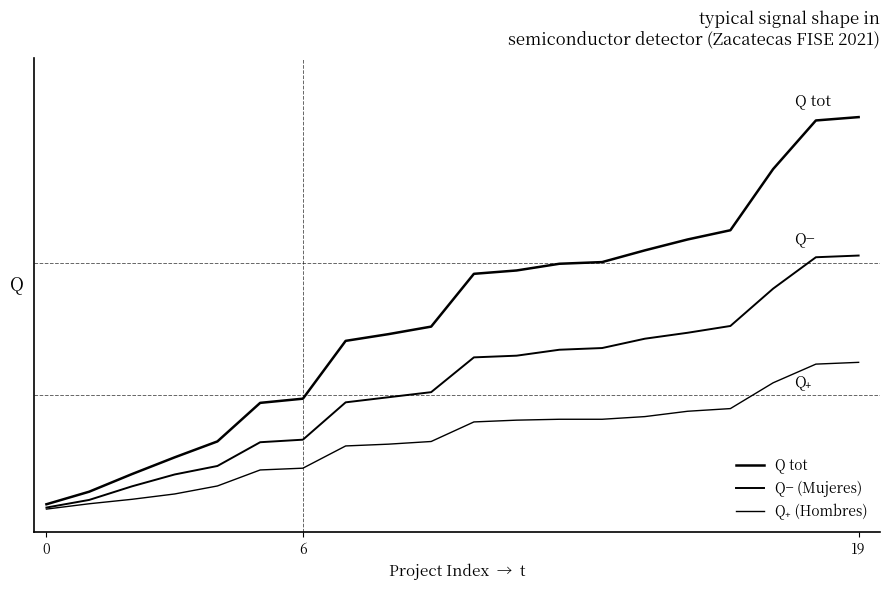

List the series in order of their peak value, lowest first.

Q₊ (Hombres), Q− (Mujeres), Q tot